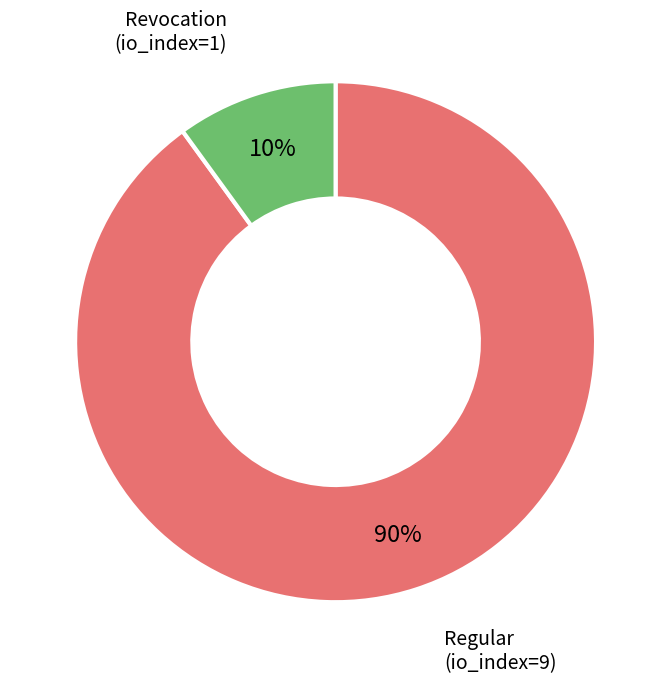

Is there a majority slice in this chart?

Yes